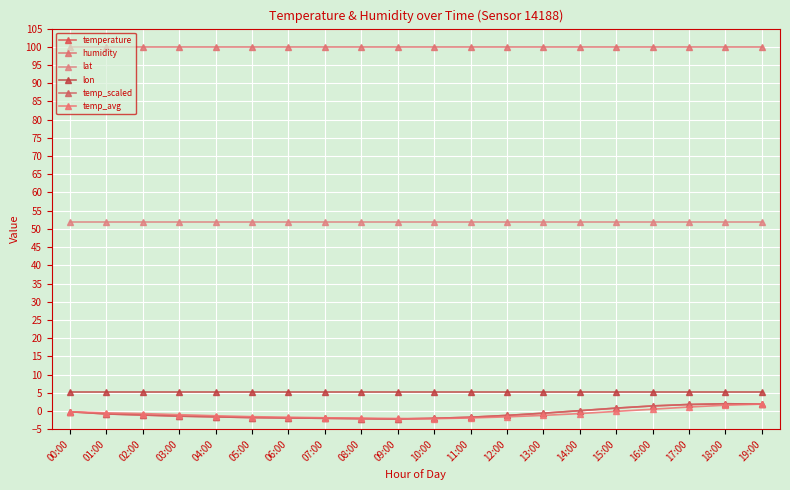

What value does the temp_avg series have at 06:00?

-1.7